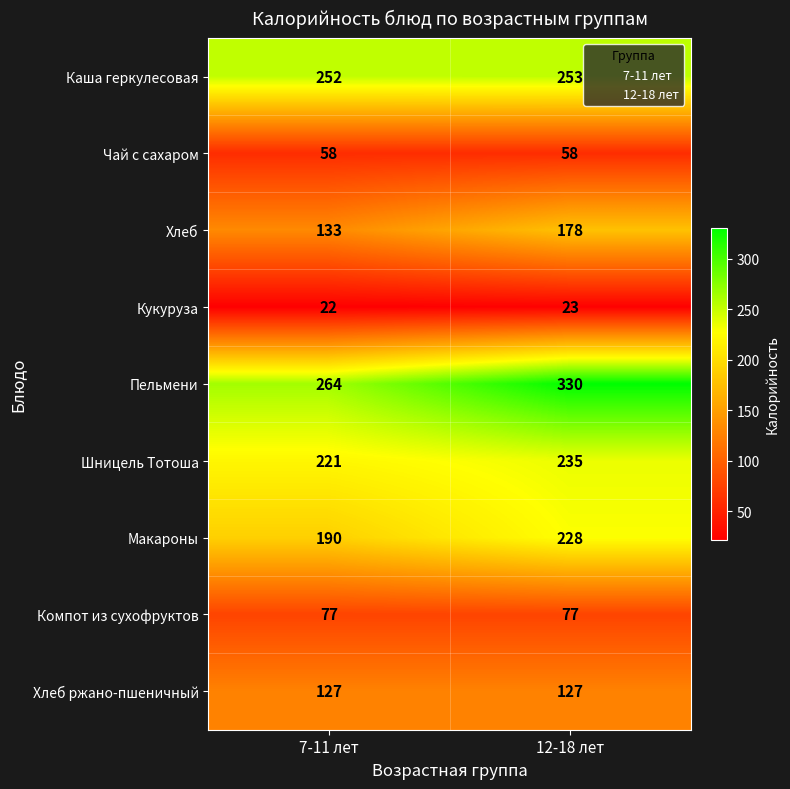

True or false: Хлеб has a value of 34 at 7-11 лет.

False